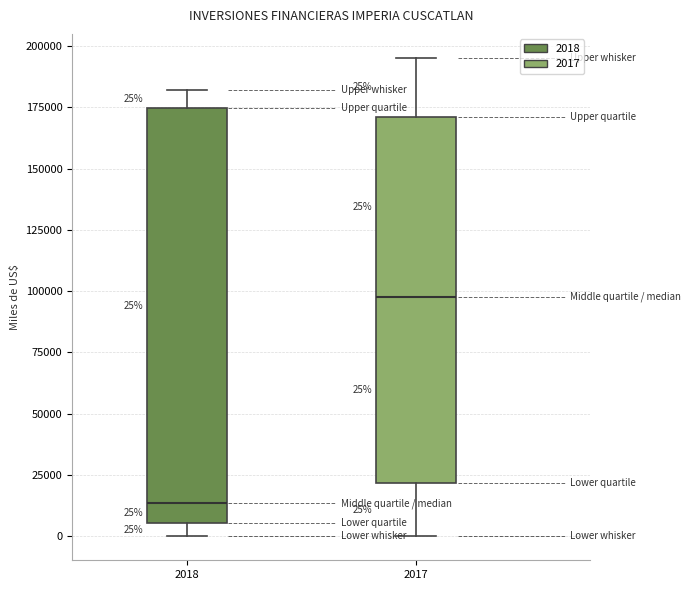

Comparing the boxes themselves (not the whiskers), which one is the tallest?

2018